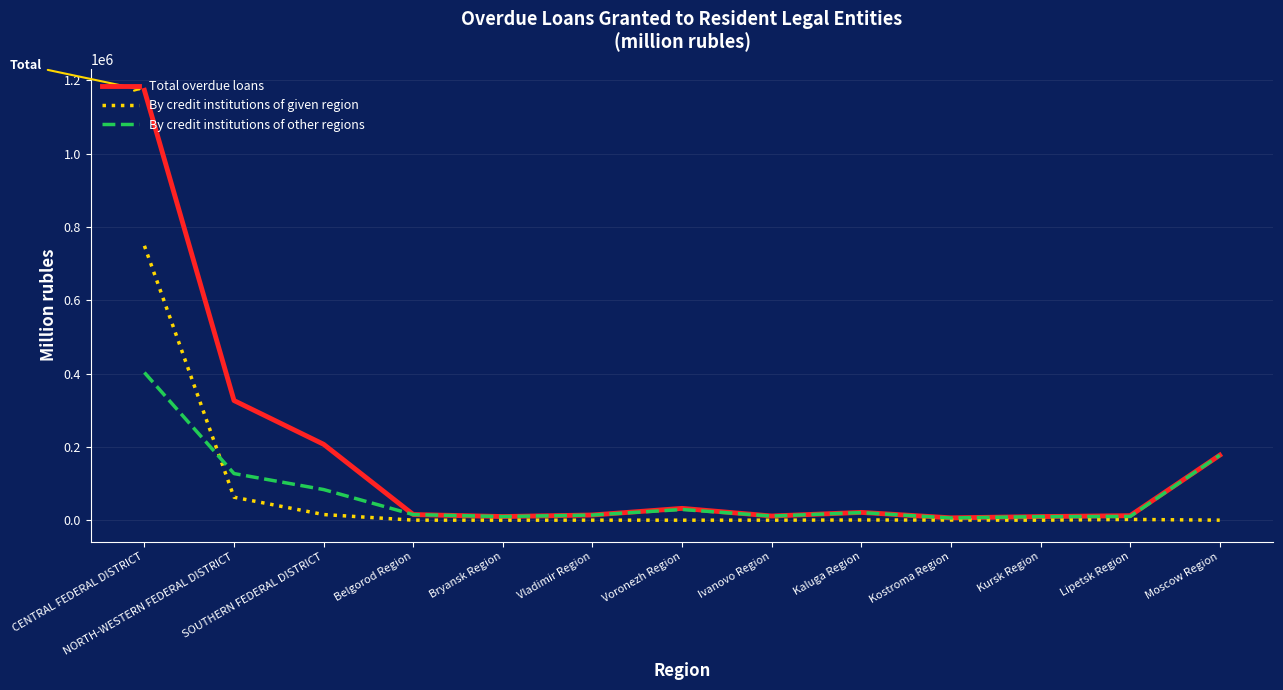

Which series has the largest total across all categories?

Total overdue loans